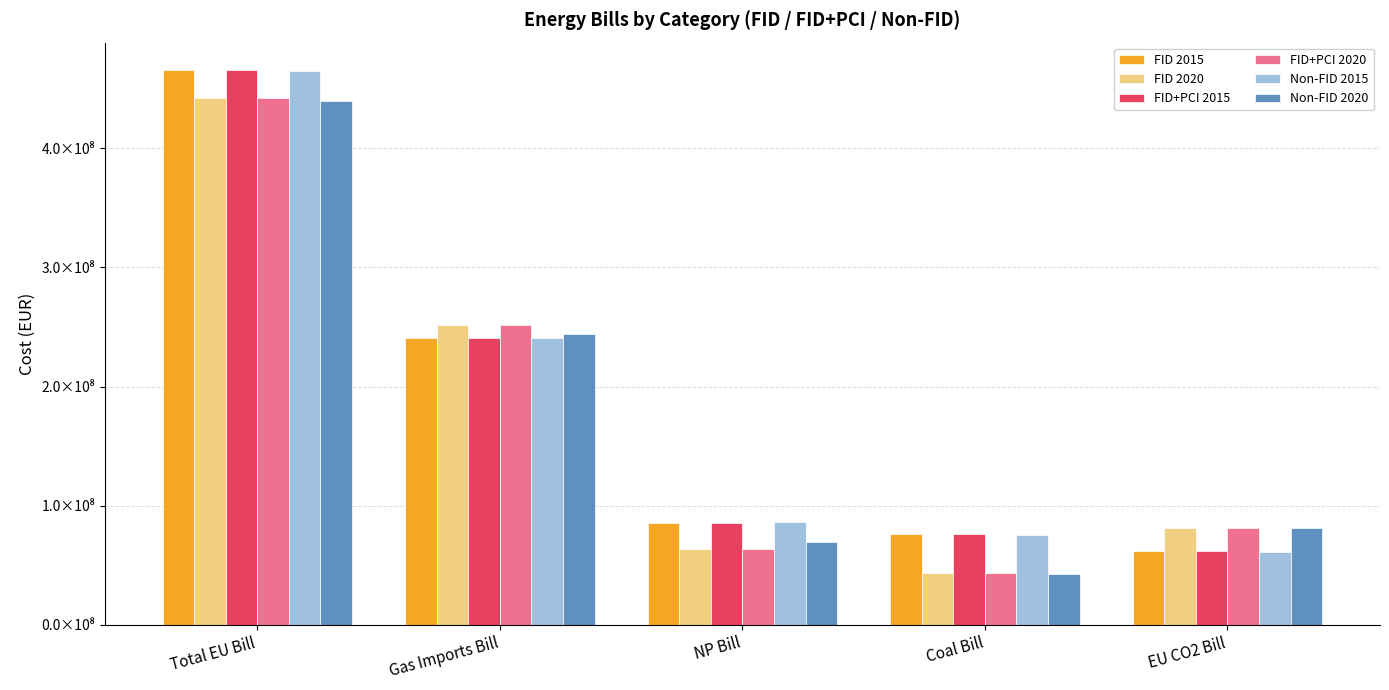

Are the bars horizontal?

No